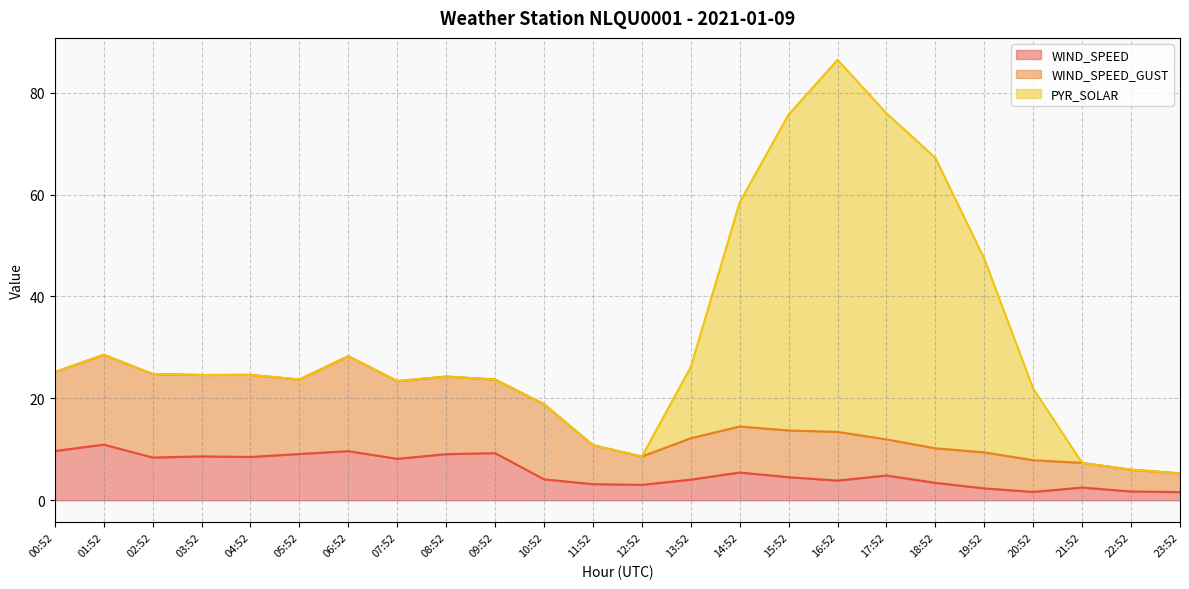

Is it true that WIND_SPEED equals 9.6 at 06:52?

True